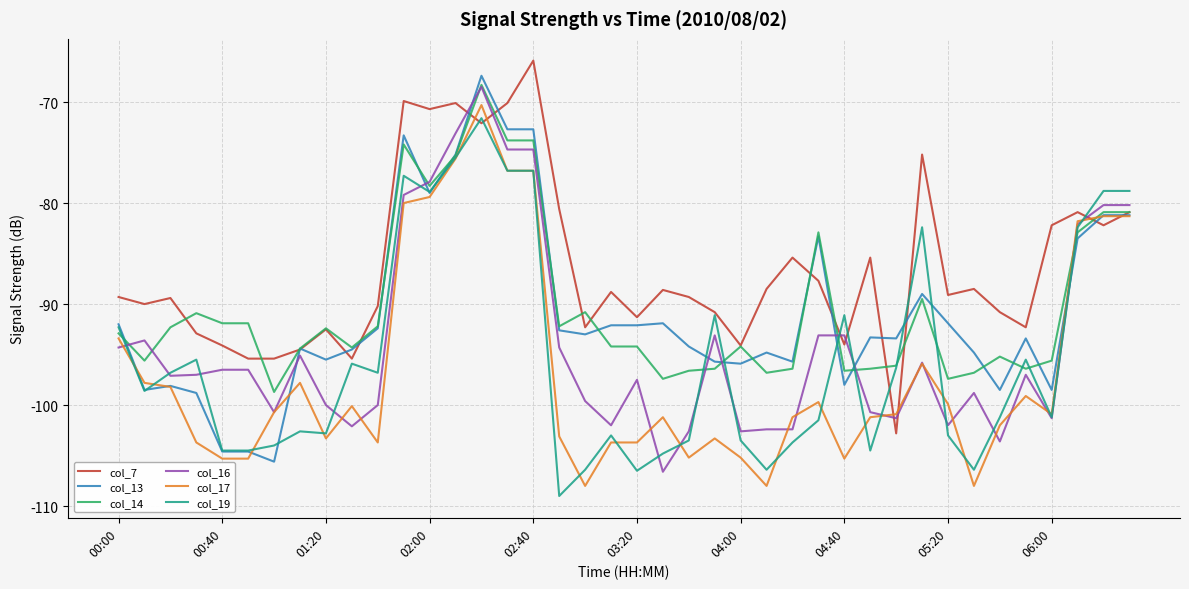

What is the sum of all col_16 values?

-3753.3